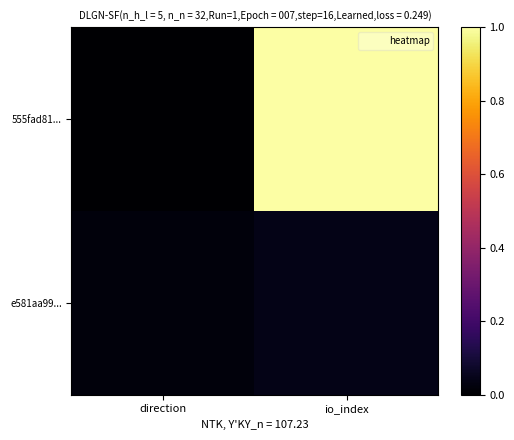

At which category does the chart reach its peak across all series?

io_index